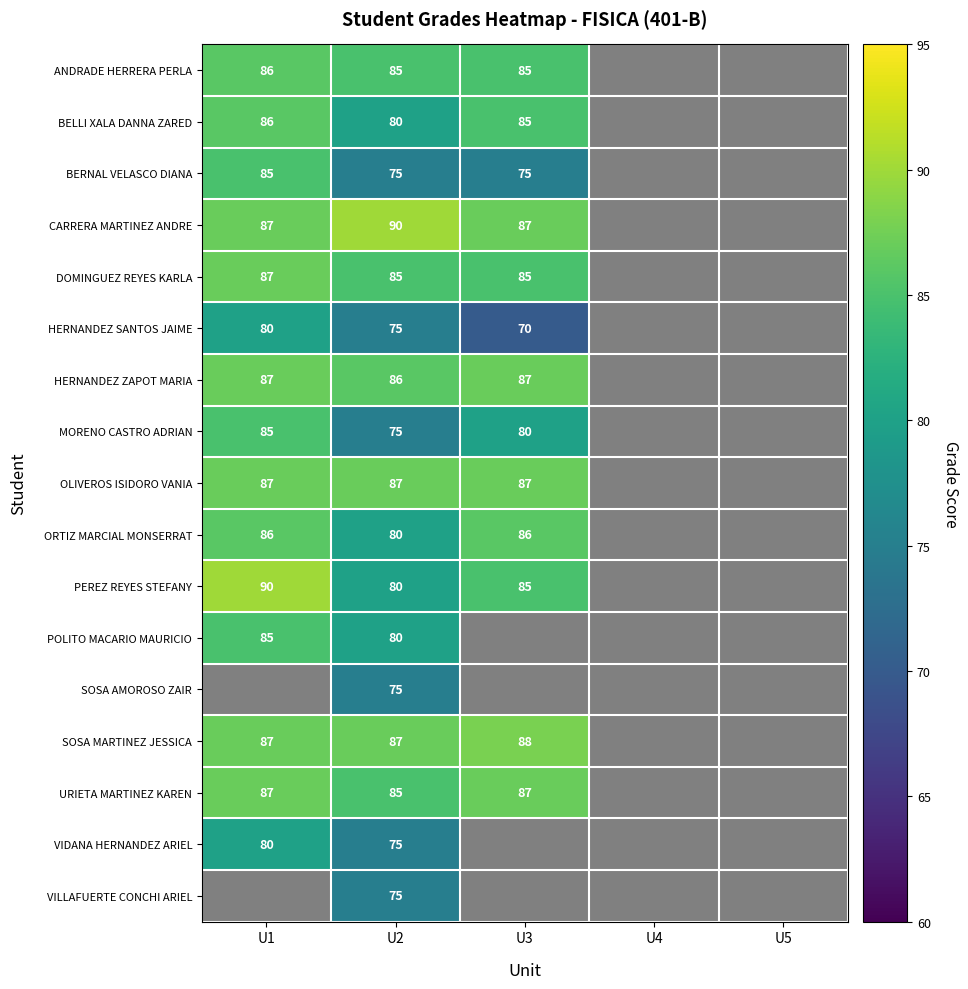

The BERNAL VELASCO DIANA series shows 27 at U3. True or false?

False